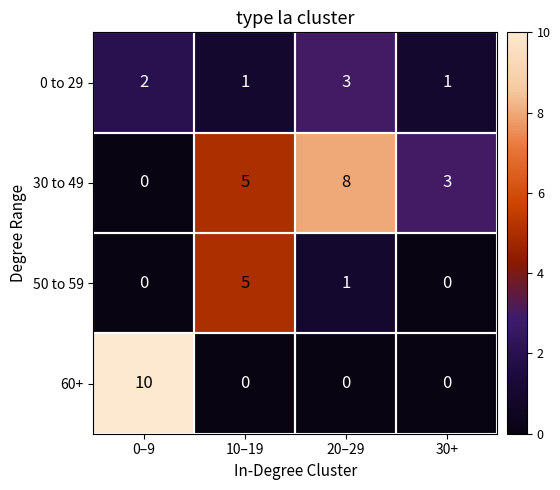

Between 10–19 and 30+, which series saw the biggest shift?

50 to 59